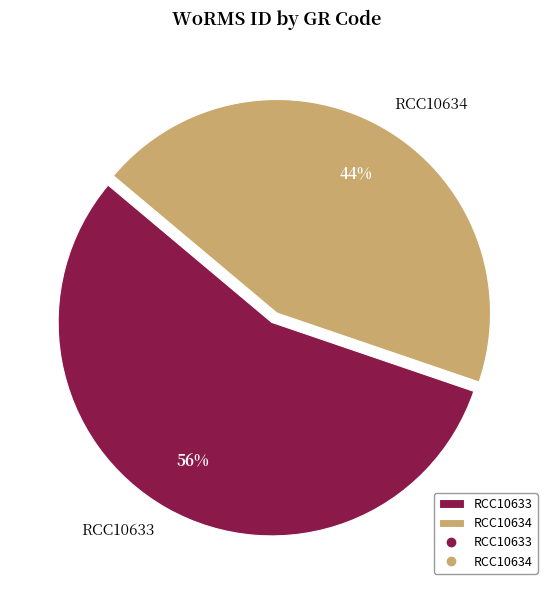

To the nearest percent, what percentage of the pie is RCC10634?

44%